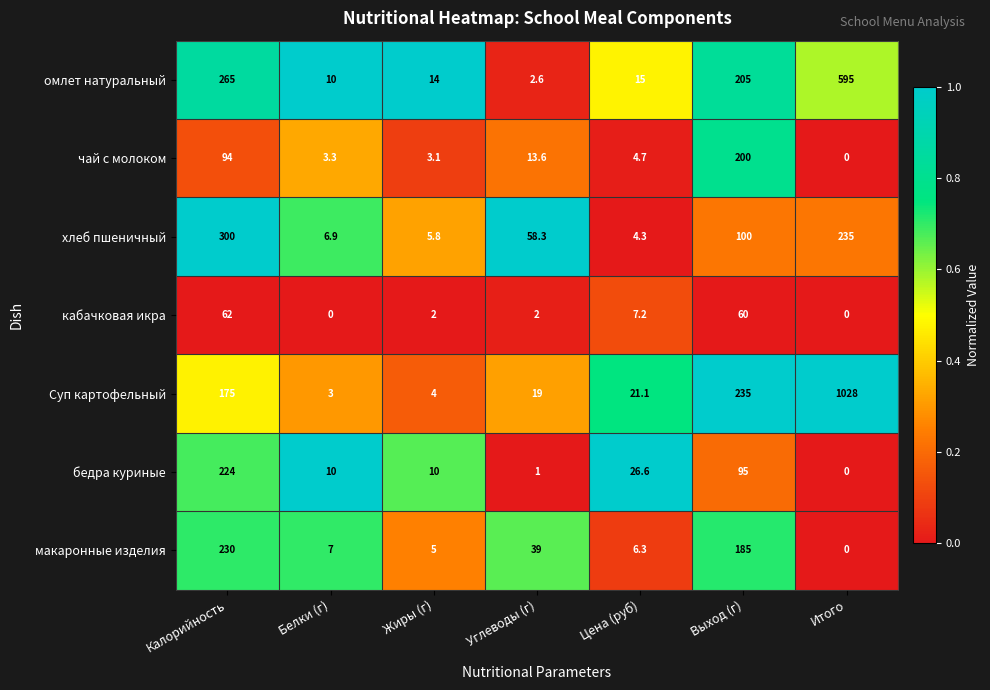

Where does the Суп картофельный series first go above 21?

Калорийность